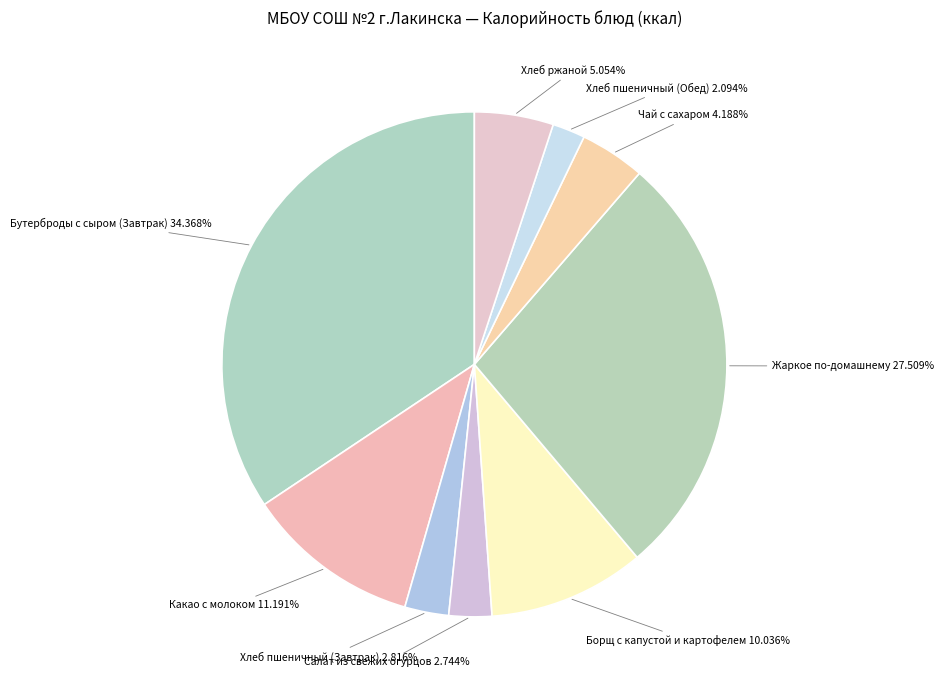

To the nearest percent, what is the difference between the largest and smallest slice percentages?

32%